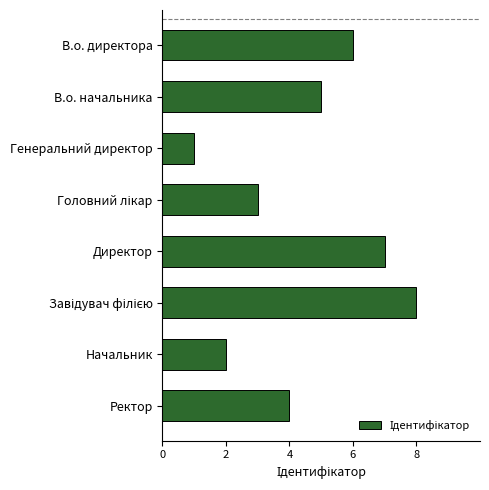

What position from the bottom is В.о. директора?

8